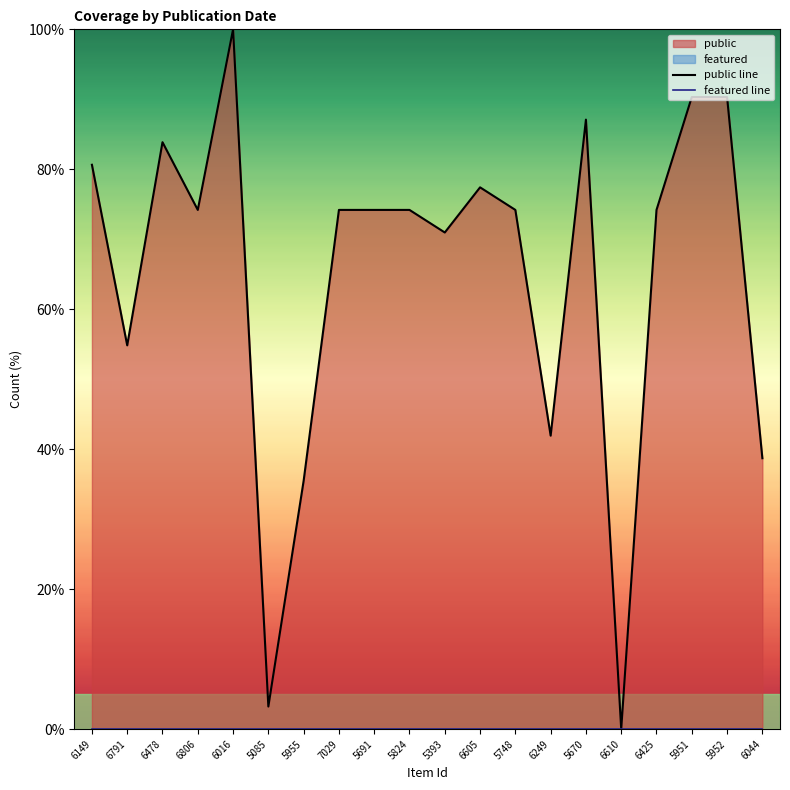

What is the average value of the public line series?

65.0